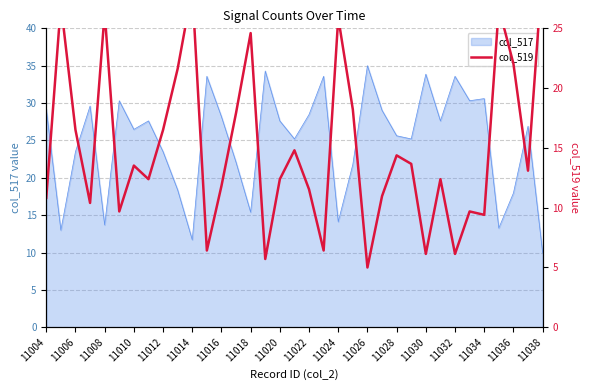

What is the difference between the maximum and minimum values?

25.0